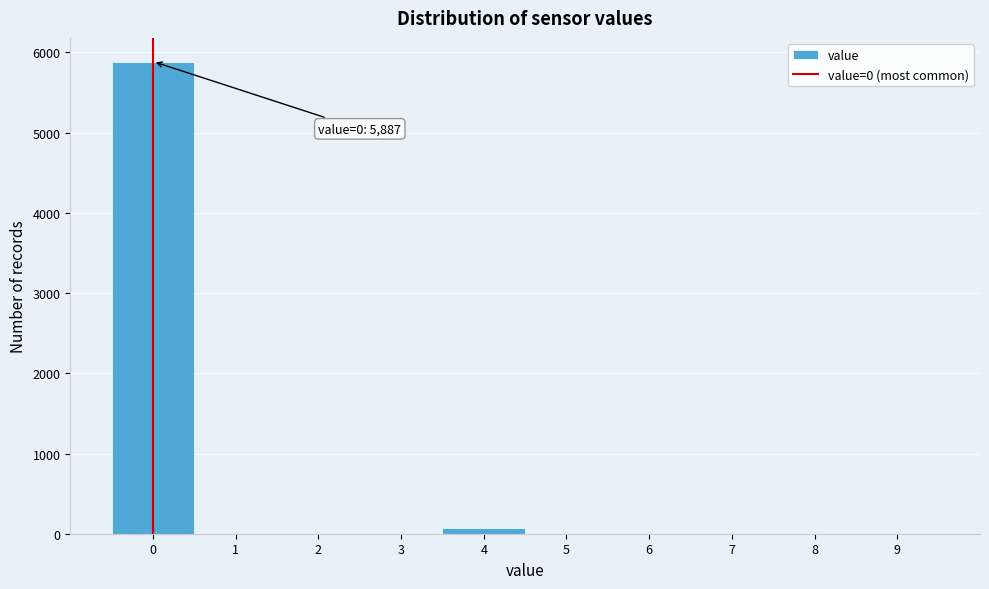

Which range on the x-axis has the tallest bar?

-0.5 to 0.5